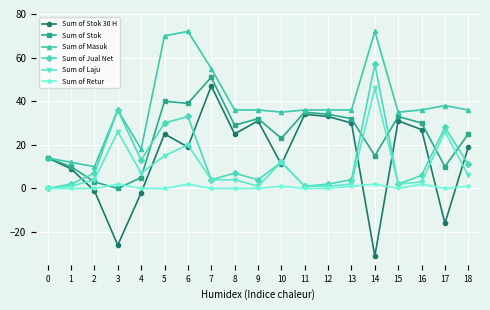

The Sum of Laju series shows 26 at 3. True or false?

True